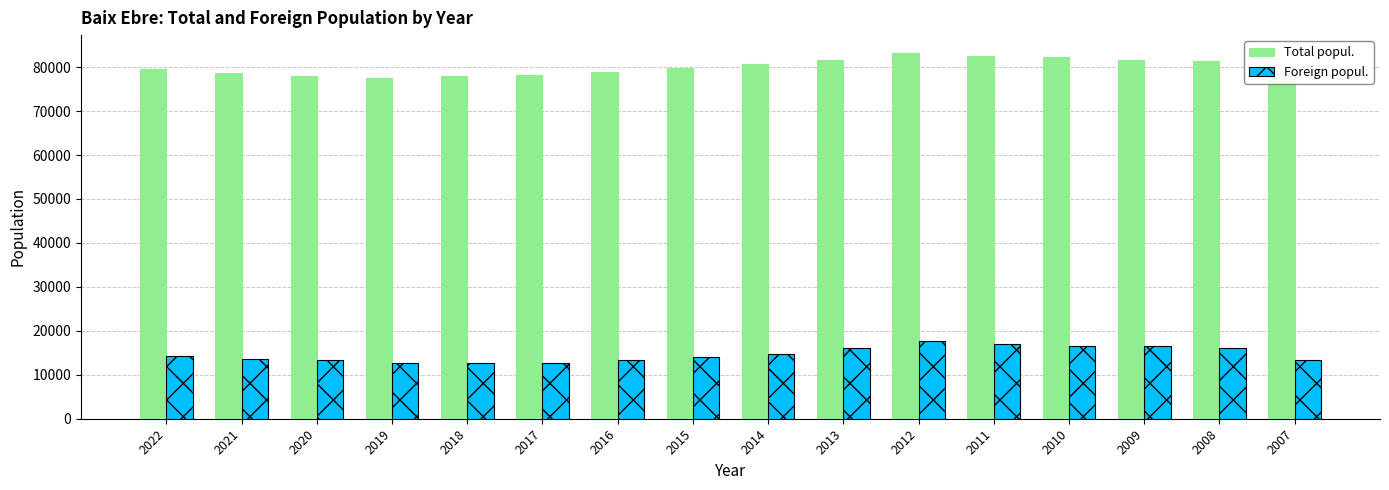

What is the total value across all series at 2018?

90555